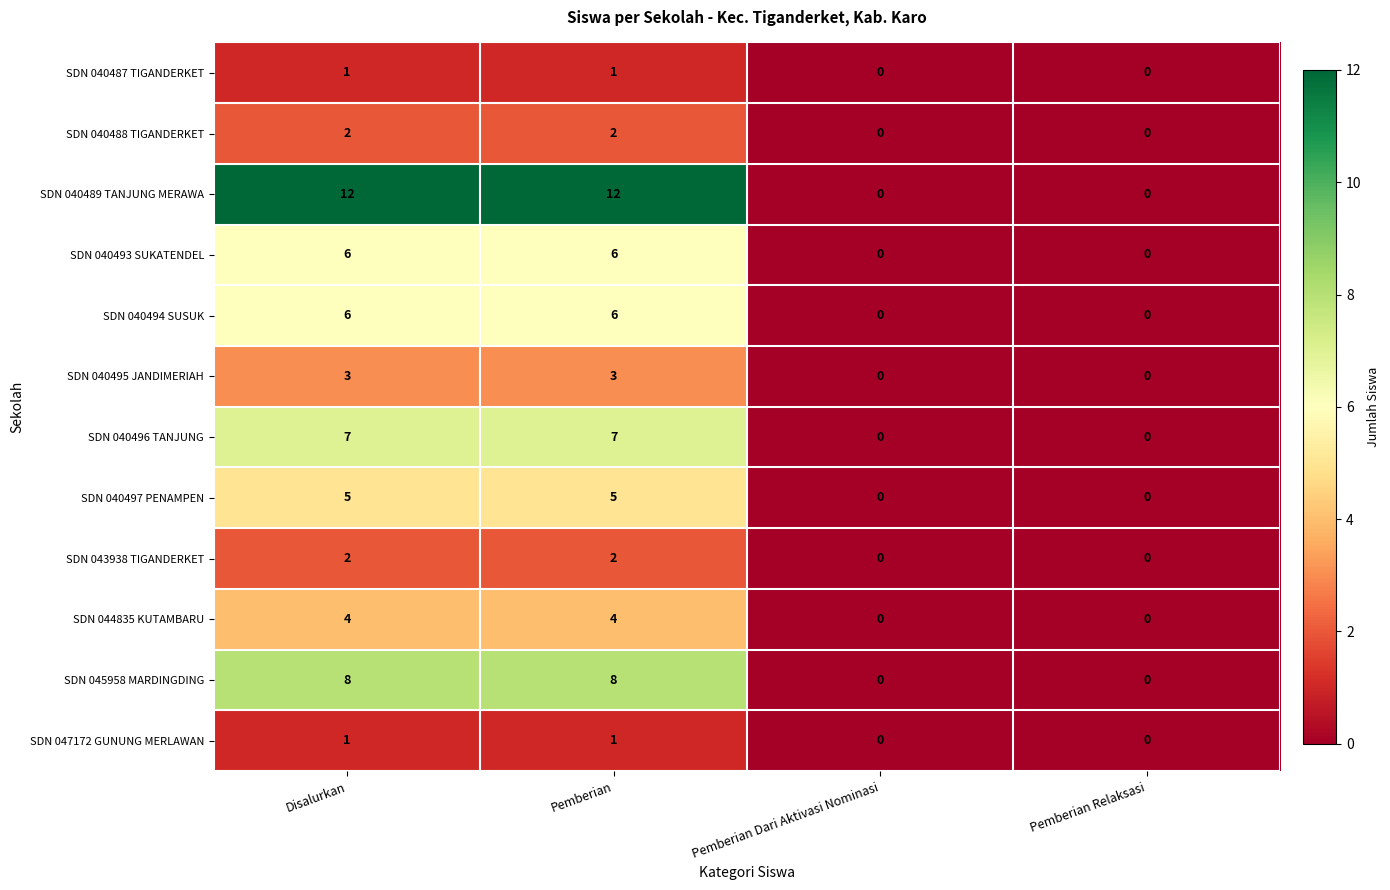

Read the SDN 044835 KUTAMBARU value at Disalurkan.

4